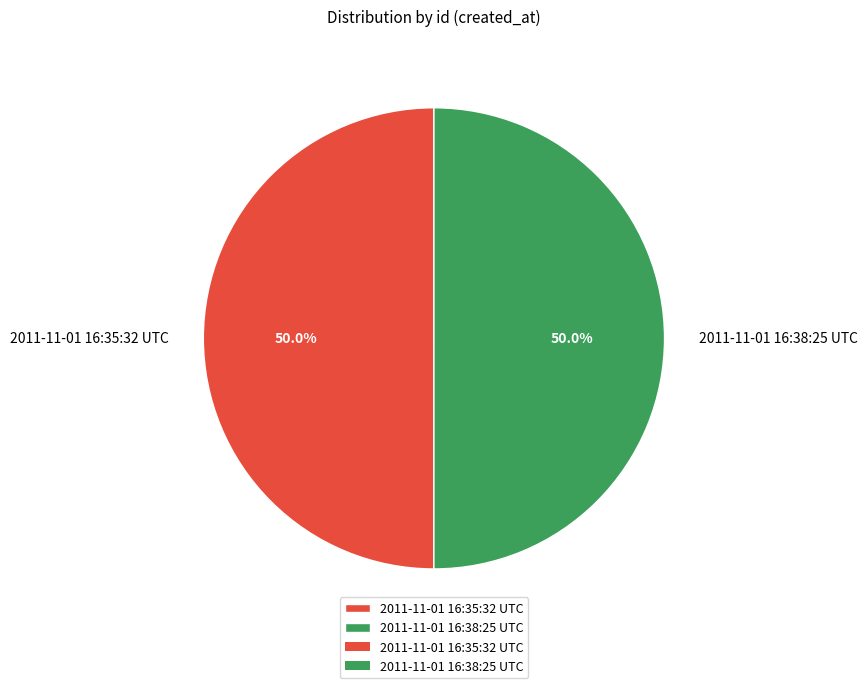

Count the number of slices in the pie.

2